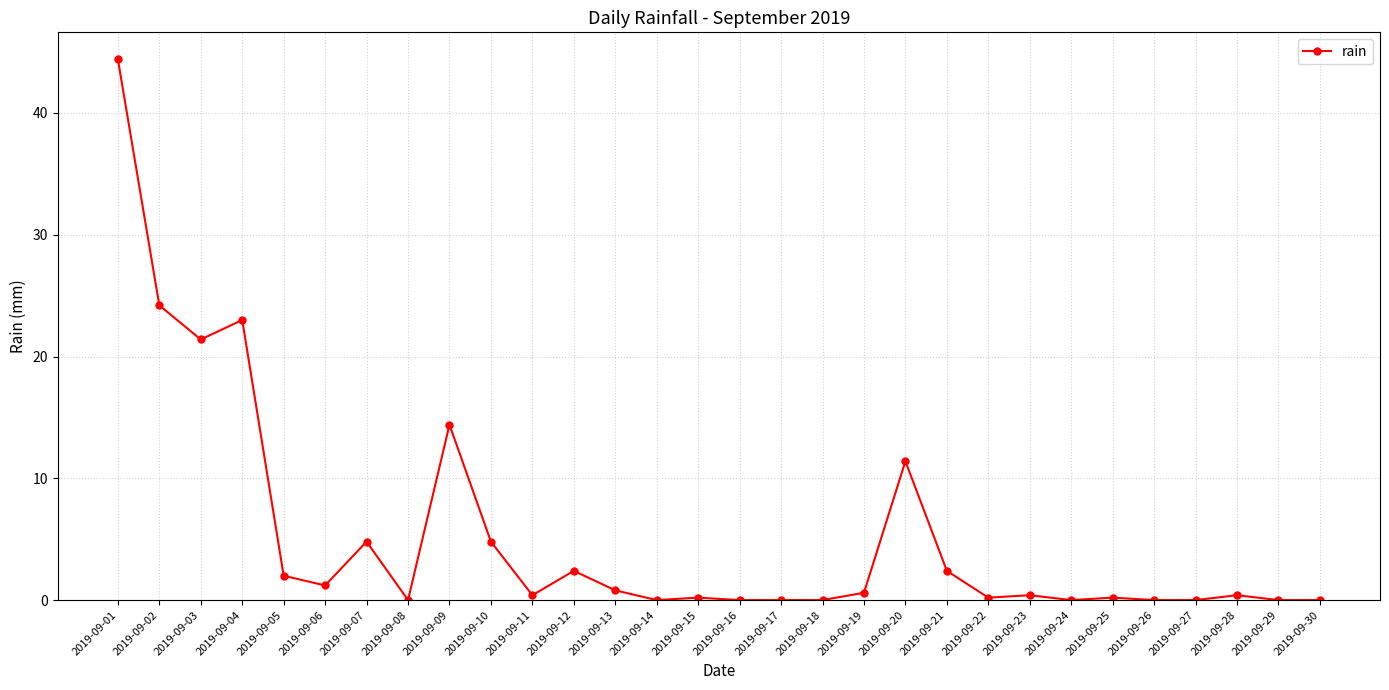

What is the average value?

5.3